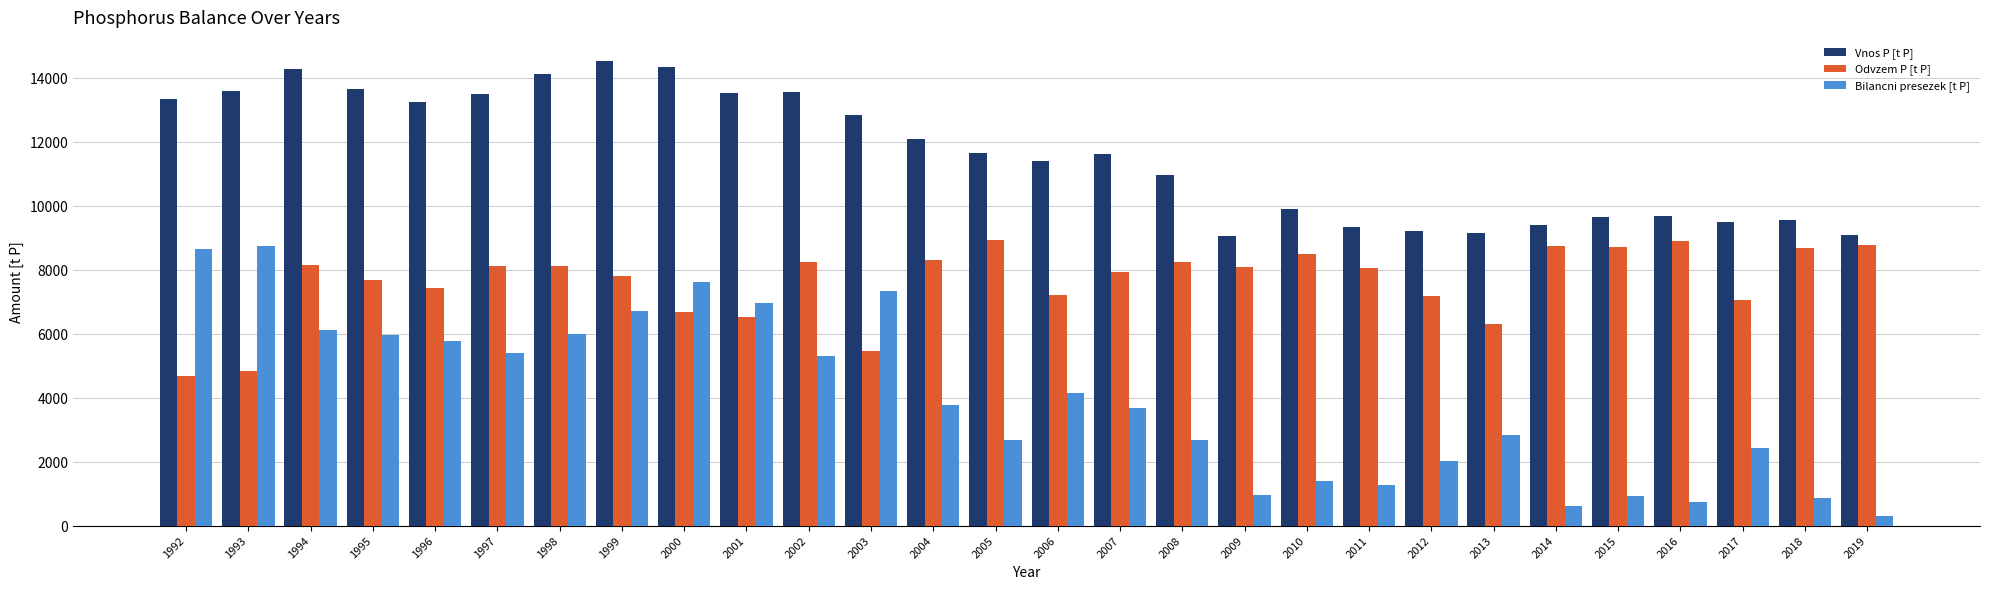

At 2009, list the series in order from largest to smallest.

Vnos P [t P], Odvzem P [t P], Bilancni presezek [t P]